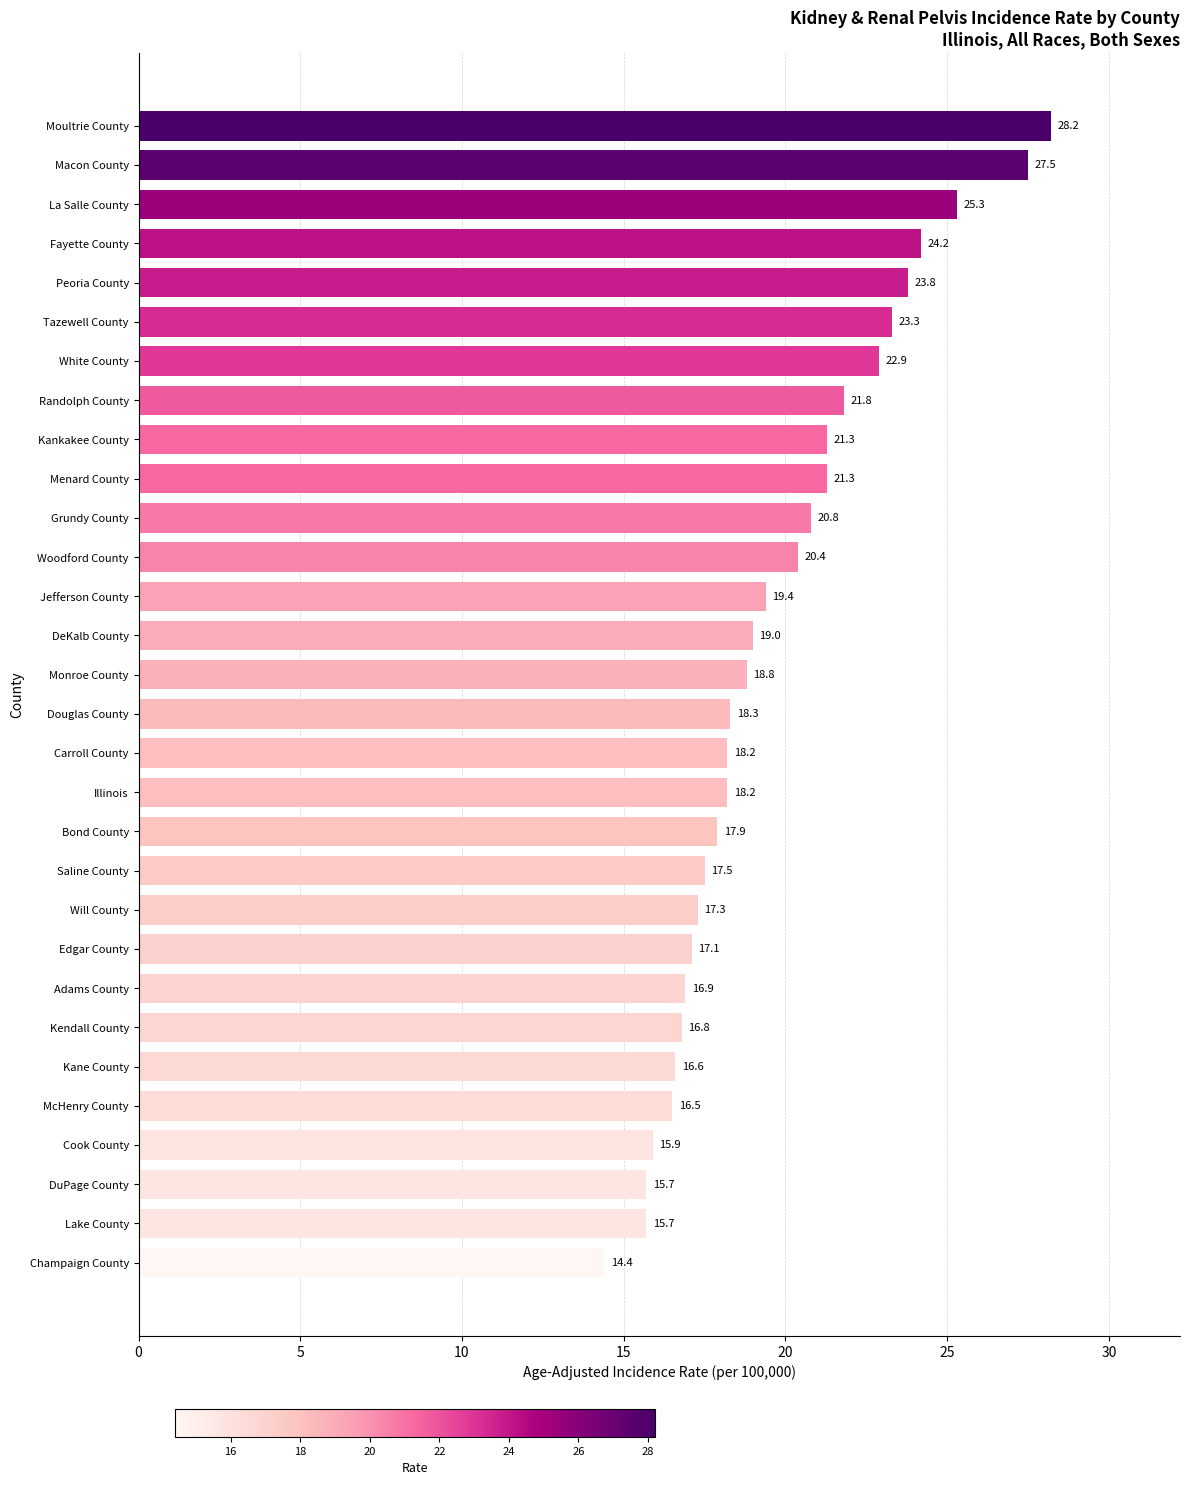

Are the bars grouped side by side (vs. stacked)?

No